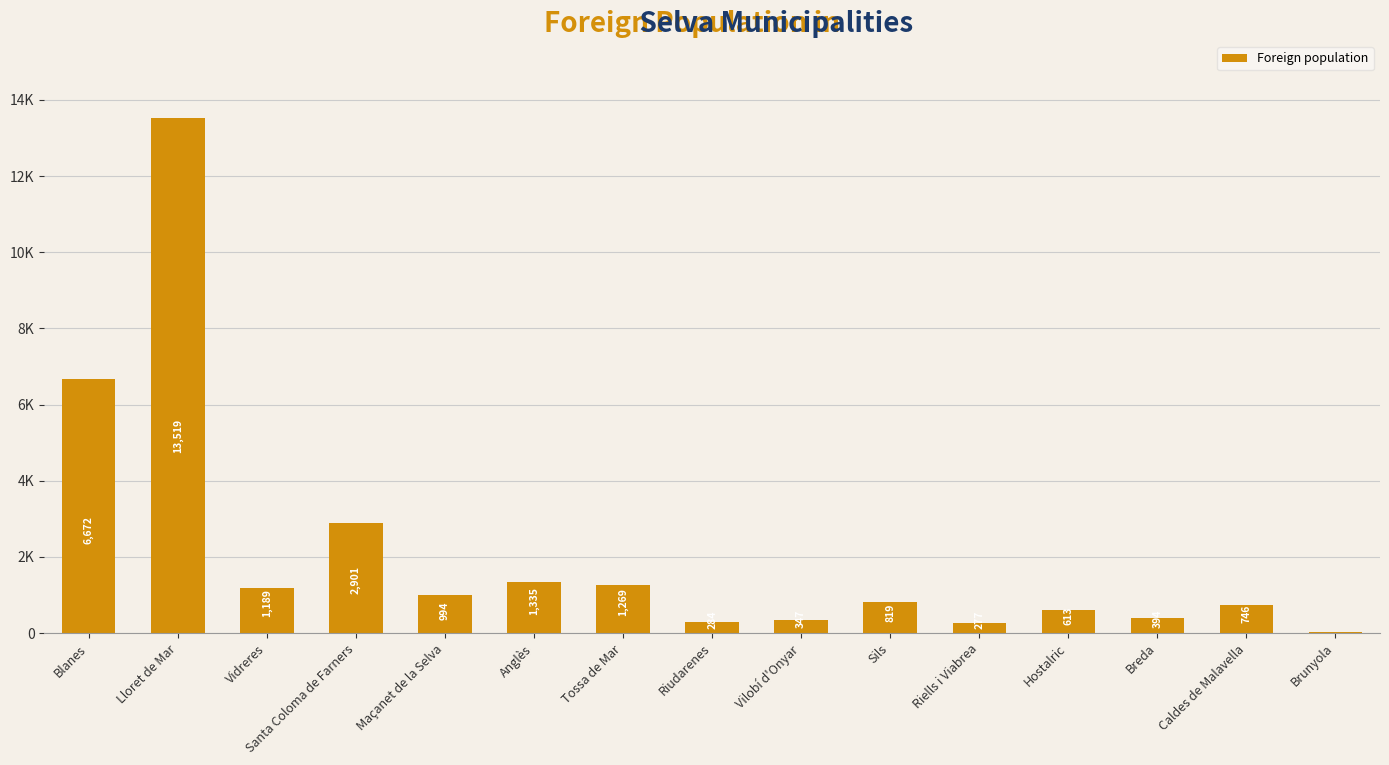

What is the difference between the maximum and minimum values?

13484